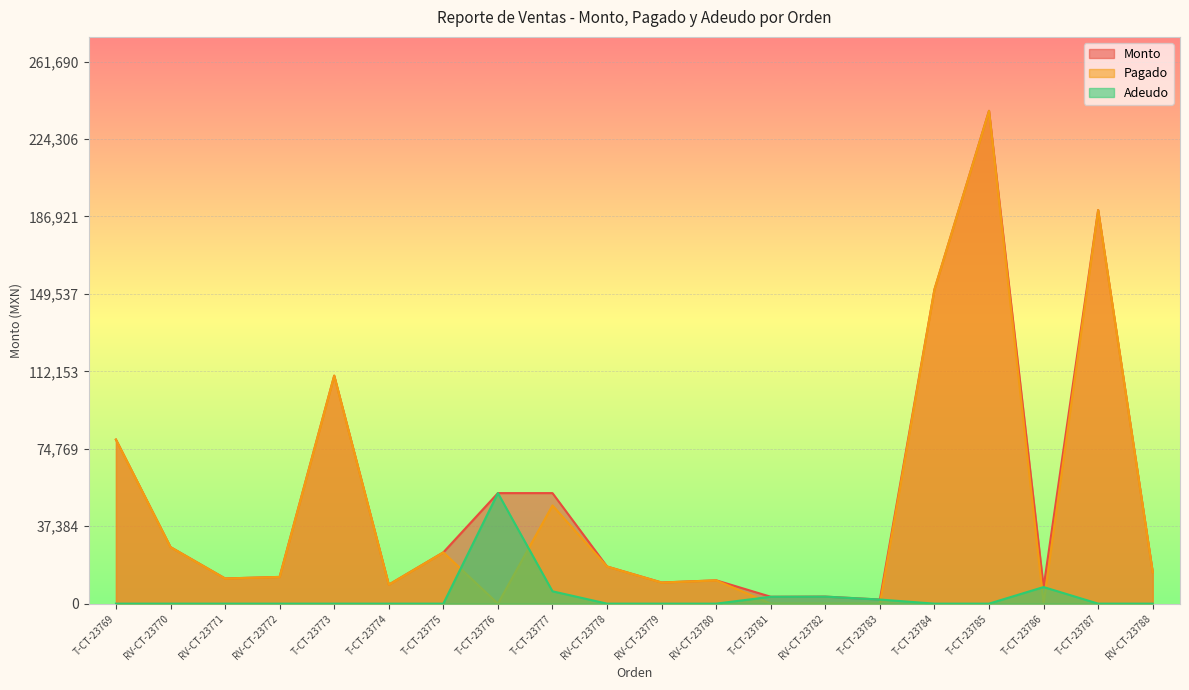

How many lines are shown in the chart?

3